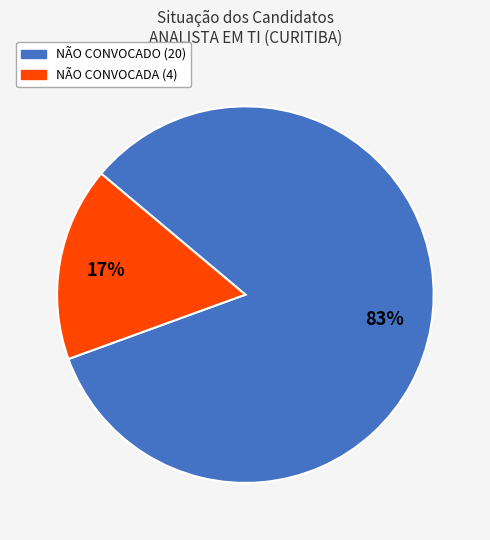

Rank the categories by value from highest to lowest.

NÃO CONVOCADO, NÃO CONVOCADA